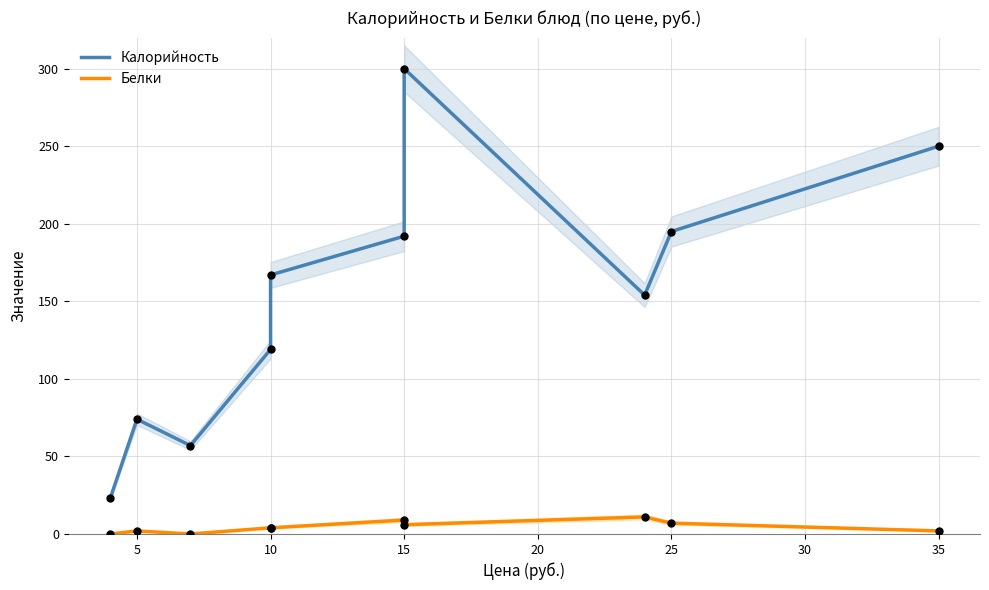

Which series contains the lowest Y value?

Белки